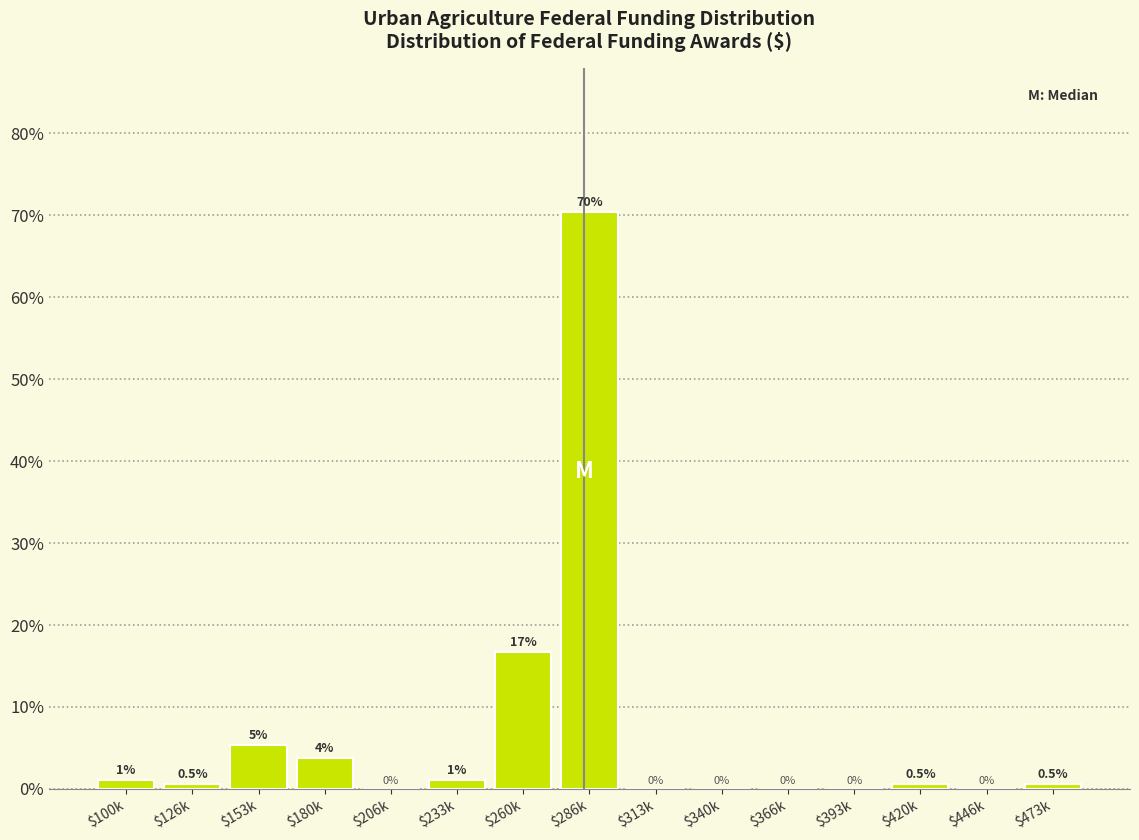

What is the approximate value at $420k?

0.5